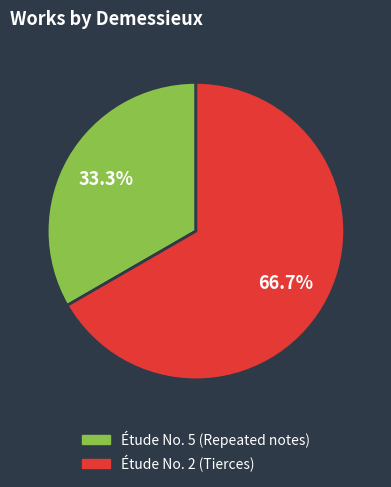

Approximately how many times larger is the value at Étude No. 5 (Repeated notes) compared to Étude No. 2 (Tierces)?

0.5